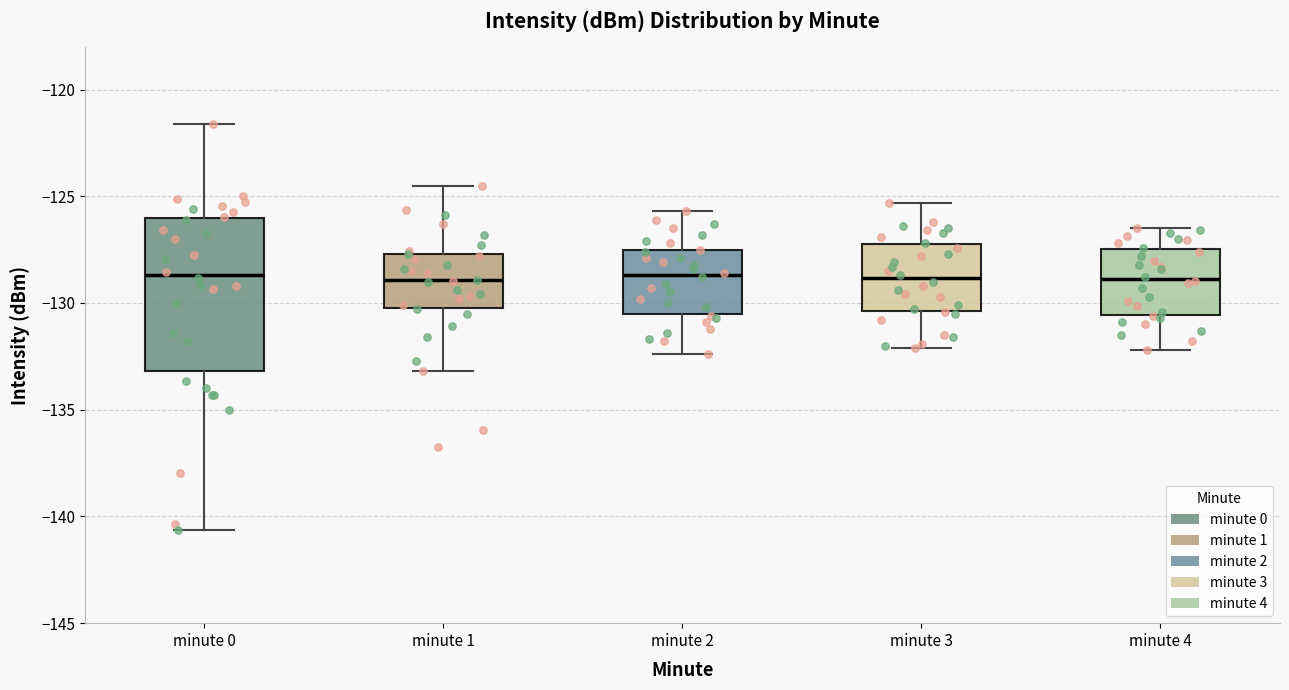

Comparing the boxes themselves (not the whiskers), which one is the tallest?

minute 0